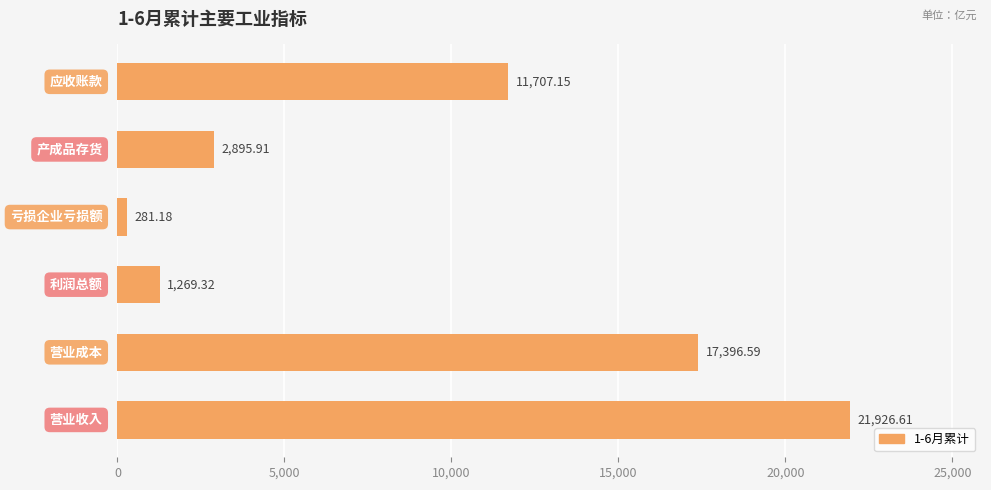

What is the difference between the maximum and second lowest values?

20657.3